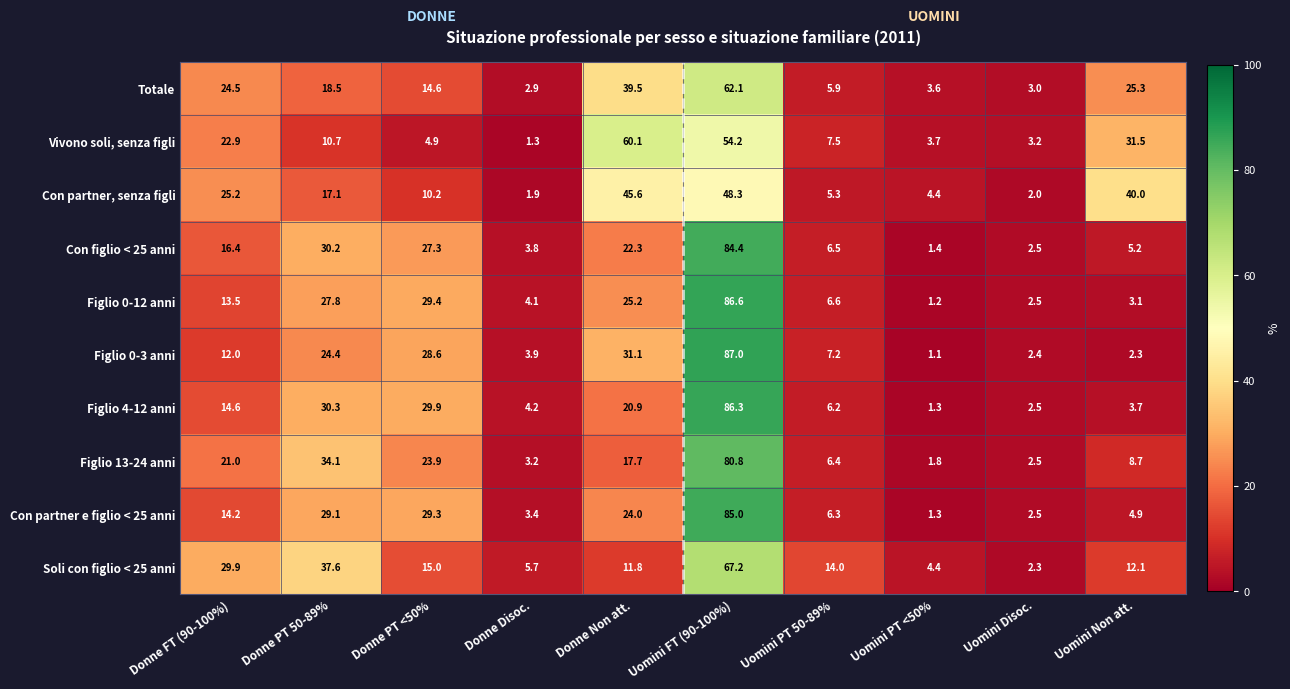

At which category is the sum across all series the highest?

Uomini FT (90-100%)